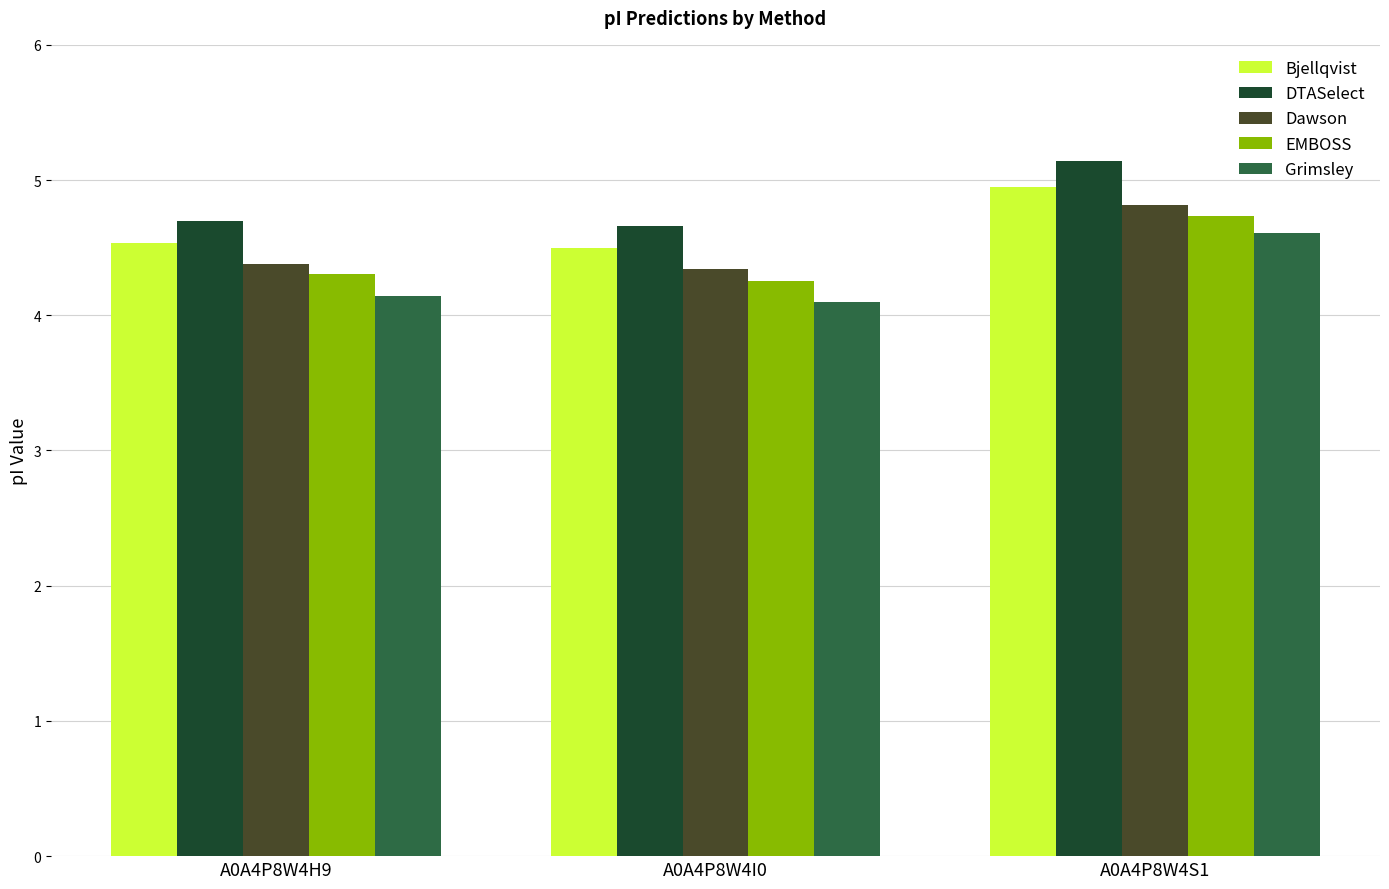

True or false: Bjellqvist has a value of 2.9 at A0A4P8W4I0.

False